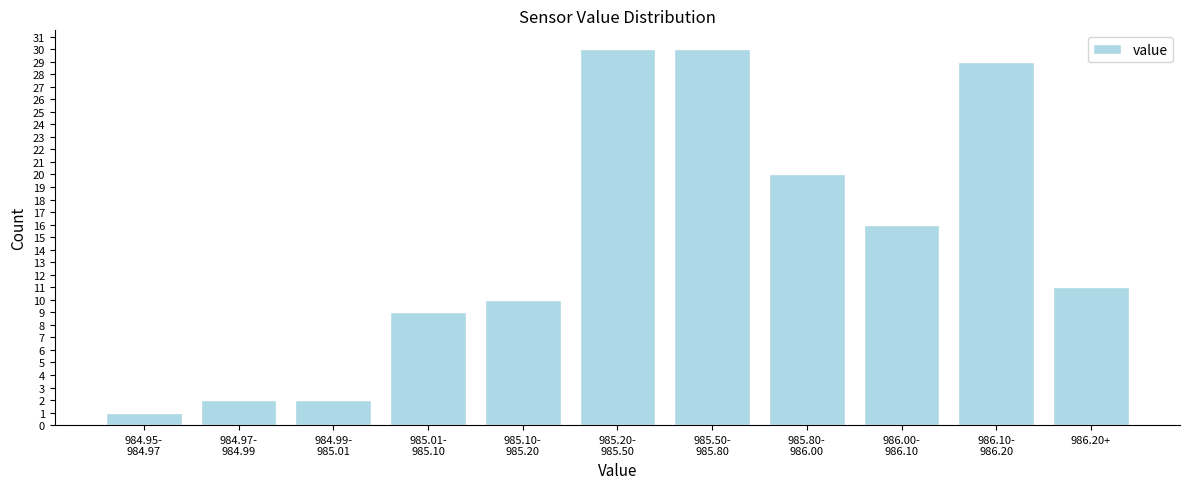

Reading right to left, transcribe all the data shown in this chart.

11	29	16	20	30	30	10	9	2	2	1